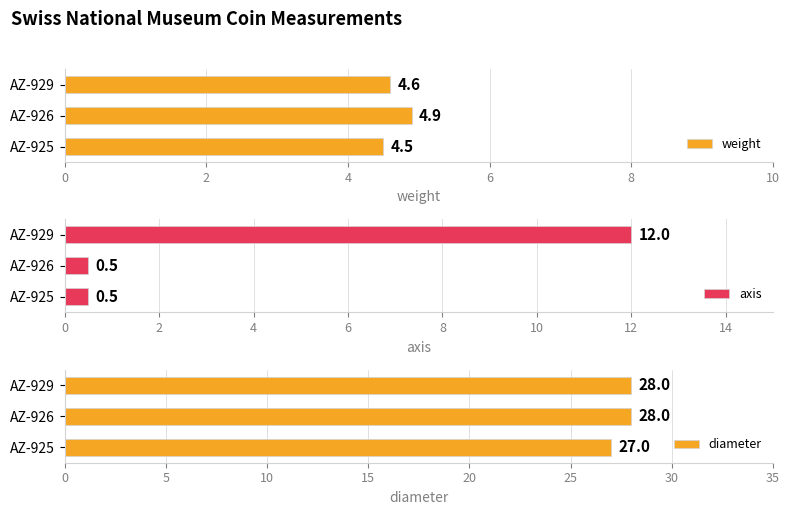

What is the difference between the axis values at AZ-926 and AZ-929?

11.5